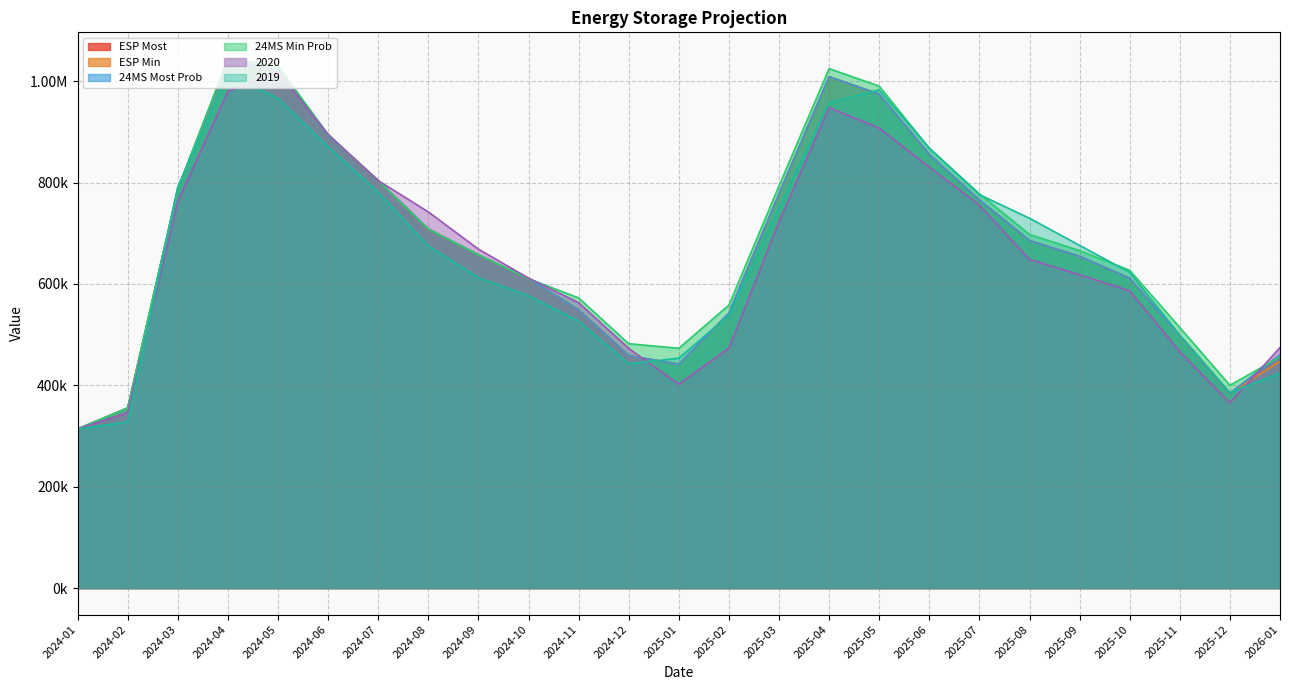

How many distinct data groups are displayed?

6